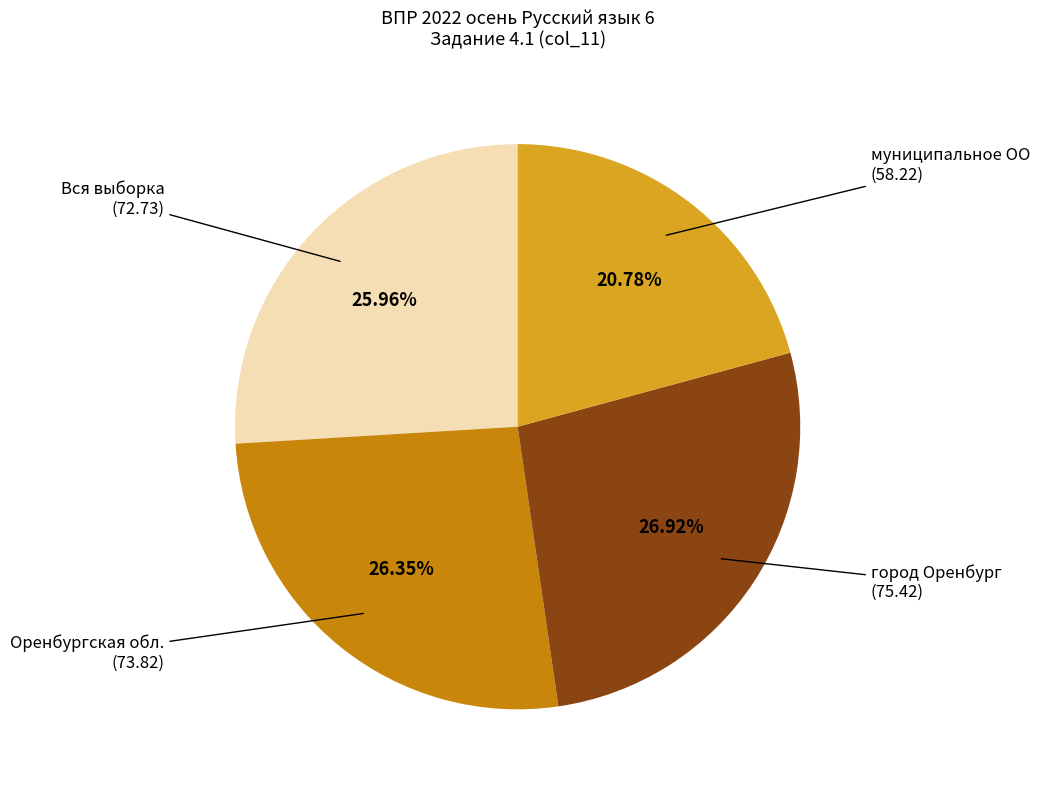

Does any single category account for the majority?

No